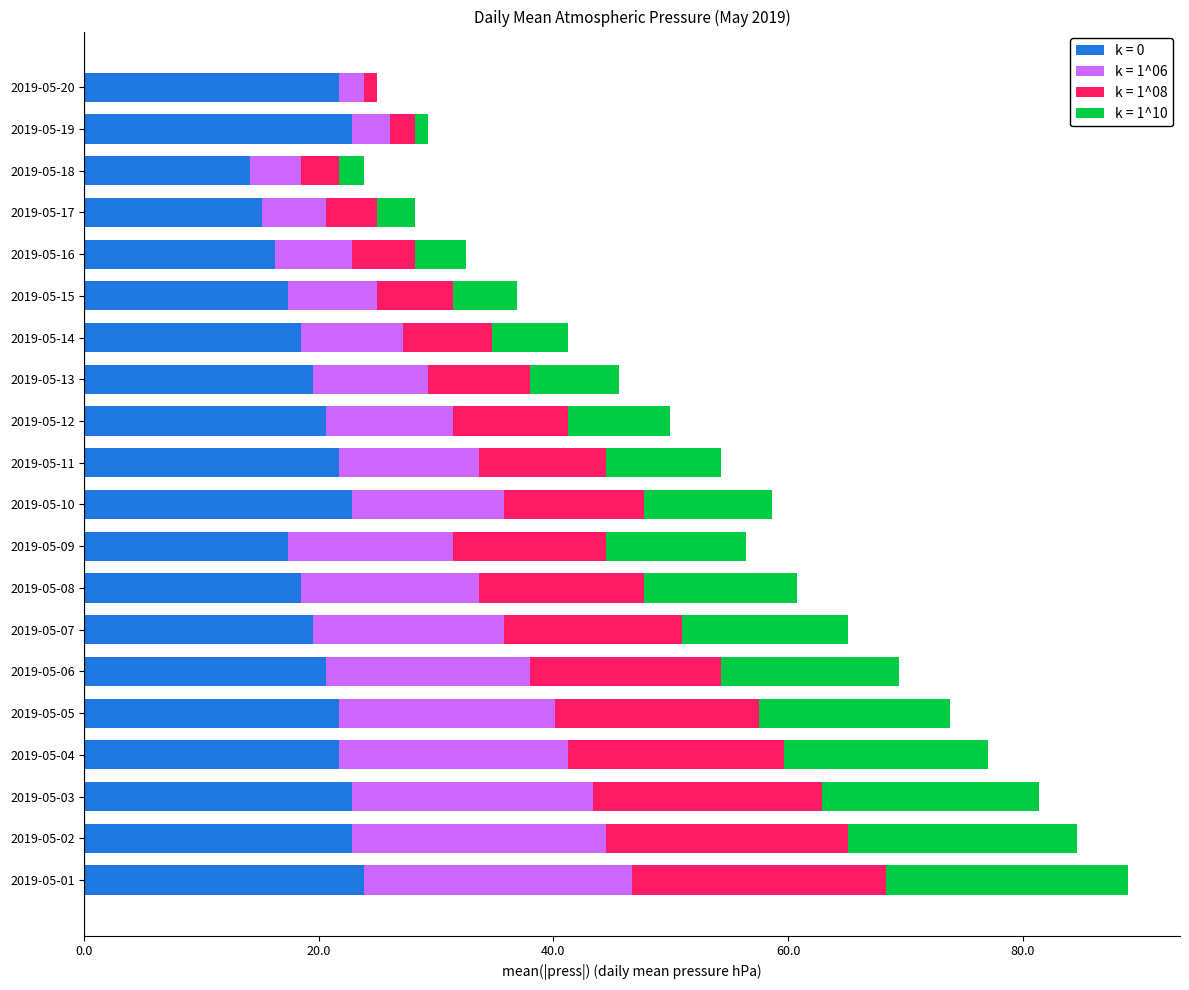

What is the total value across all series at 2019-05-19?

29.3